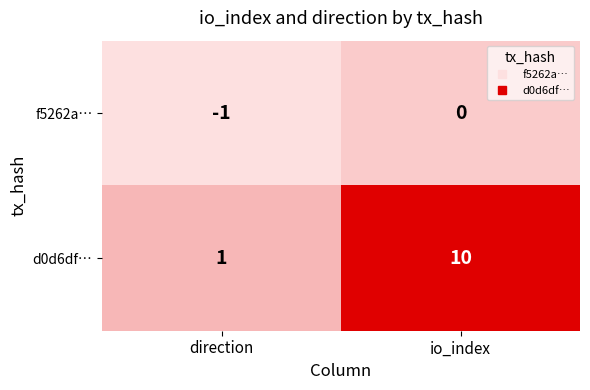

What is the difference between the d0d6df… values at io_index and direction?

9